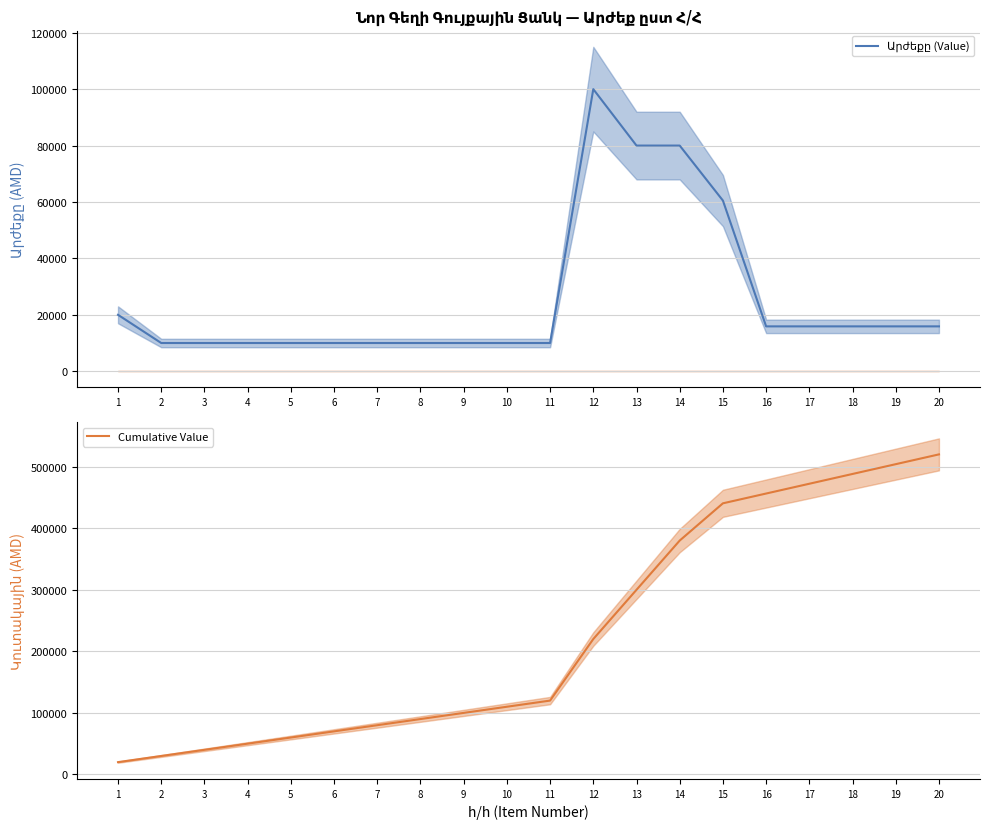

What is the difference between the maximum and minimum values in the Արժեքը (Value) series?

90000